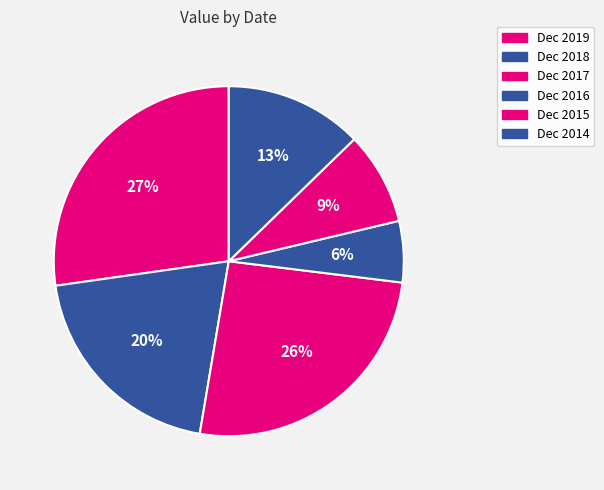

Which category has the biggest portion of the pie?

Dec 2019